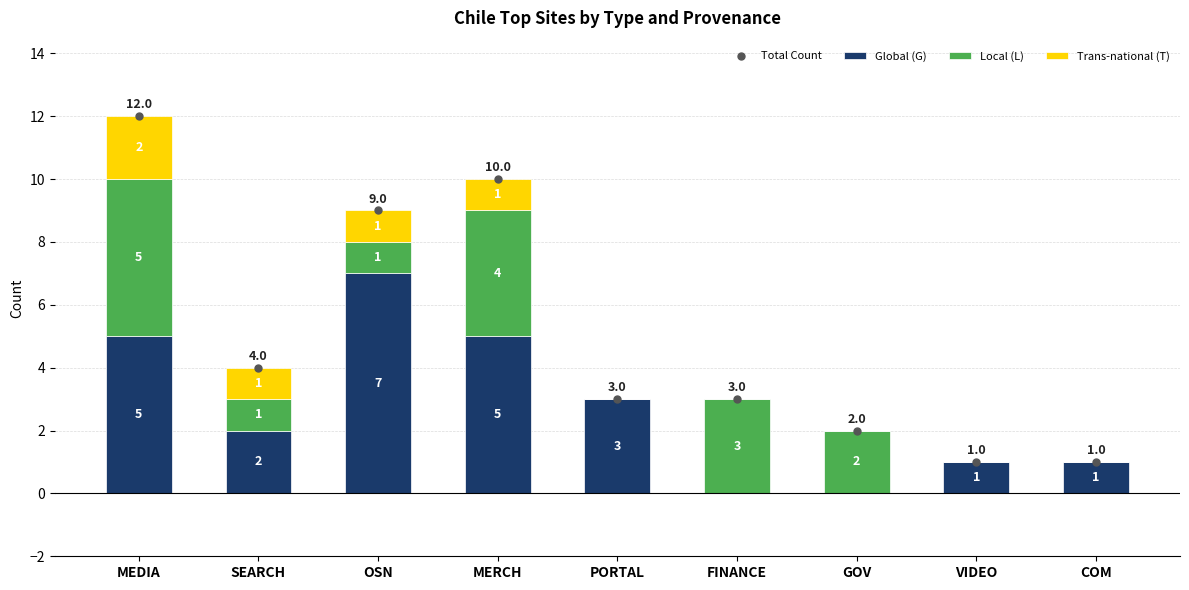

What is the difference between the Global (G) values at VIDEO and GOV?

1